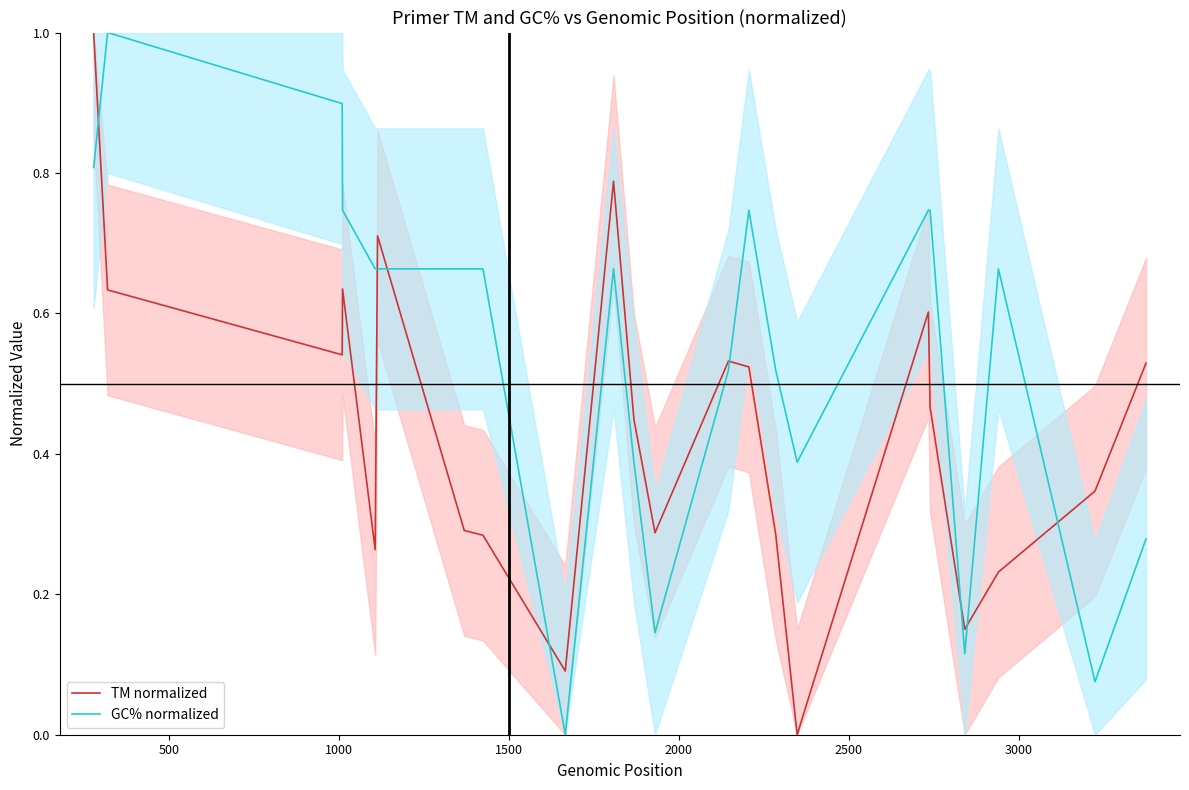

Is the value of TM normalized at 18 greater than the value of GC% normalized at 1500?

No